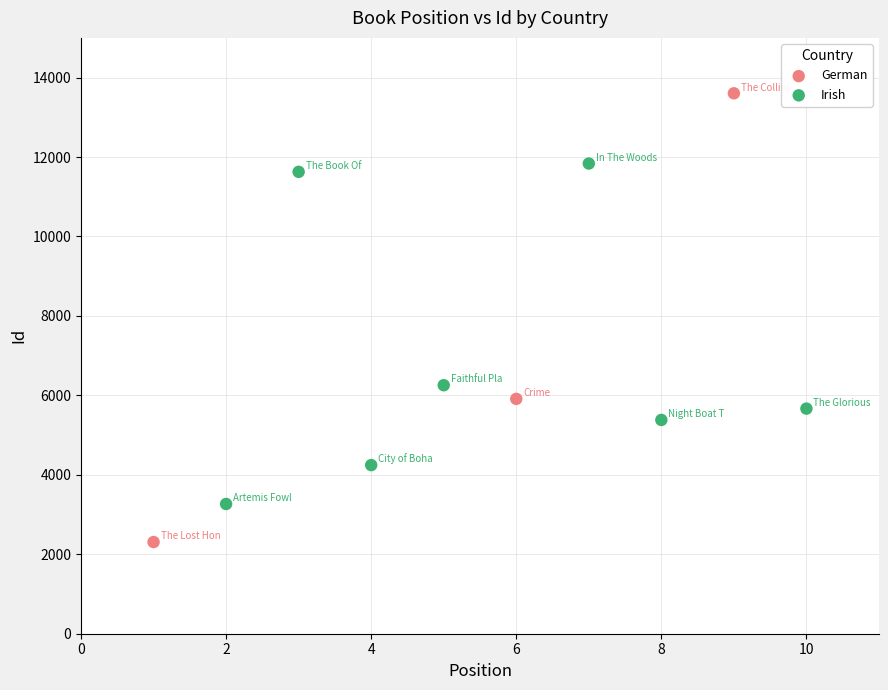

What are all the series names shown in the legend?

German, Irish